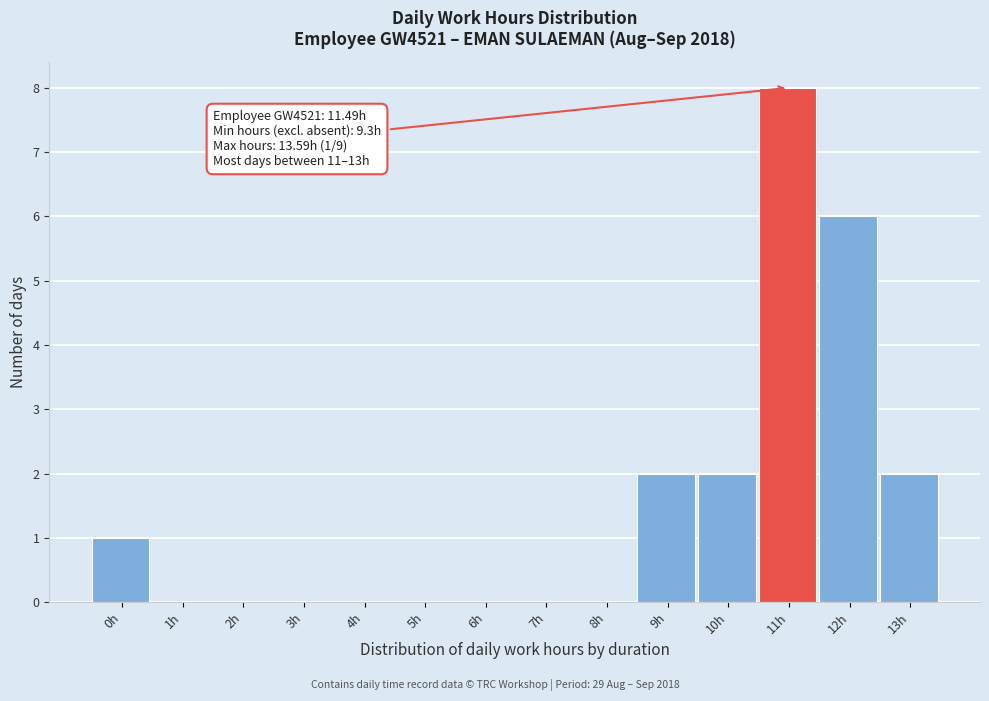

Reading left to right, what are all the values shown in this chart?

0h=1	1h=0	2h=0	3h=0	4h=0	5h=0	6h=0	7h=0	8h=0	9h=2	10h=2	11h=8	12h=6	13h=2